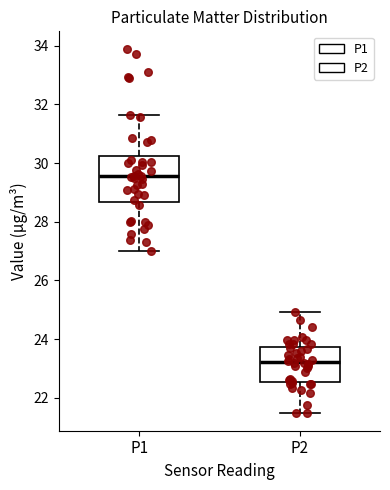

Where is the lower edge of the box for P2 on the y-axis? The values are not printed on the chart, so give them approximately, as read against the axis.

22.6